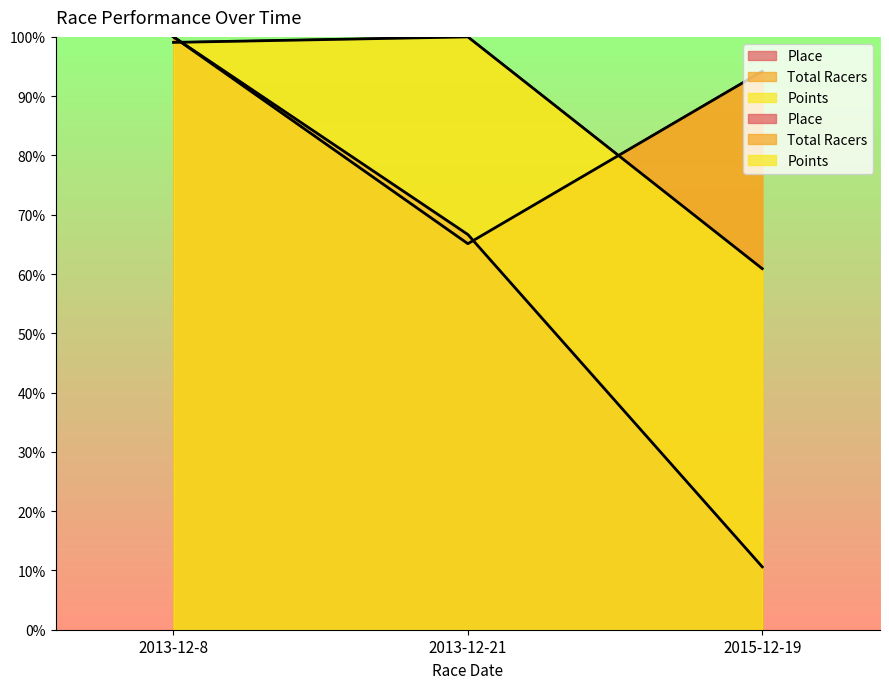

What is the value of the Place point at the 1st from the left?

100.0